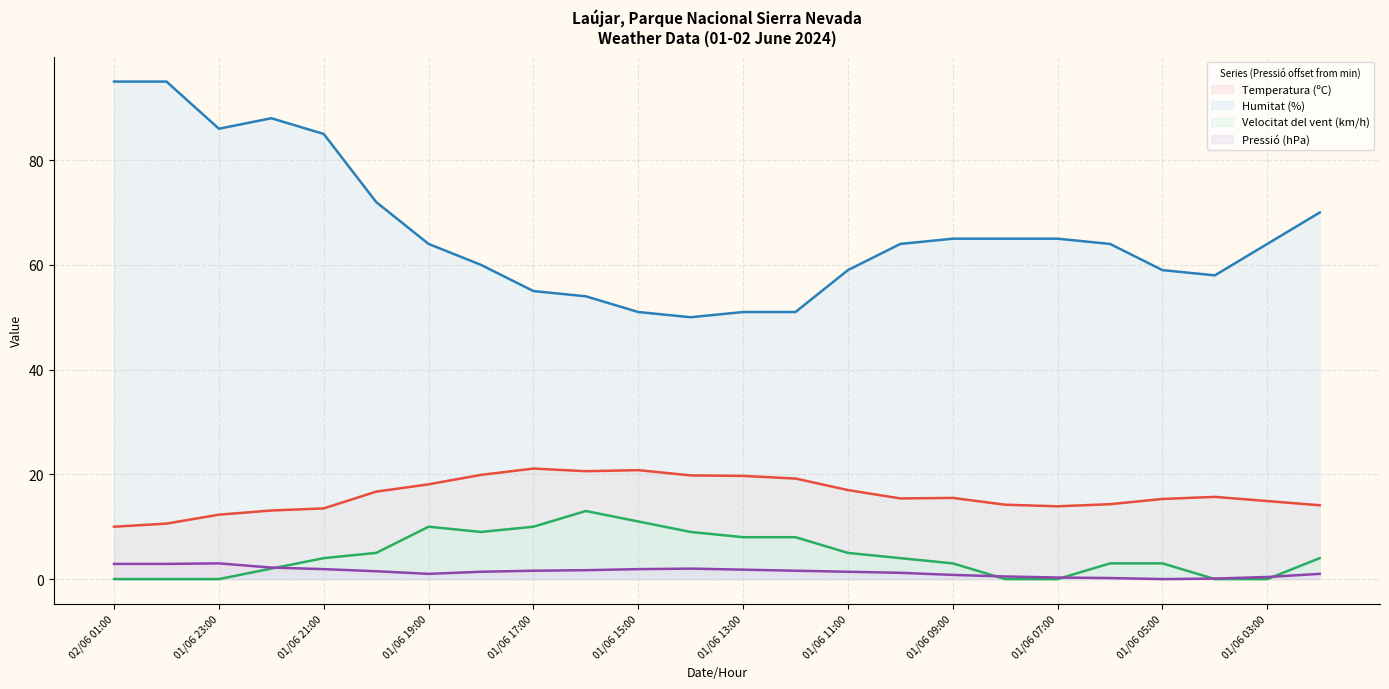

True or false: Humitat (%) and Pressió (hPa) cross at least once.

False